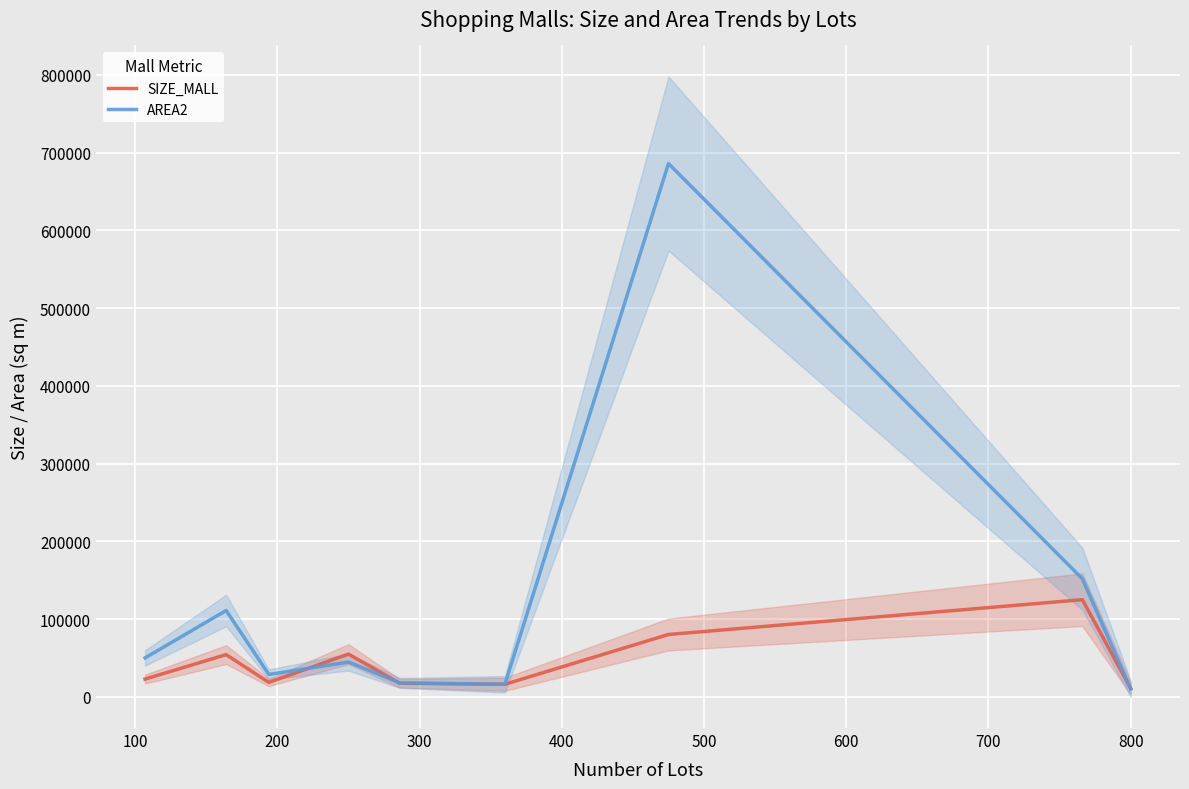

Which series has the largest total across all categories?

AREA2